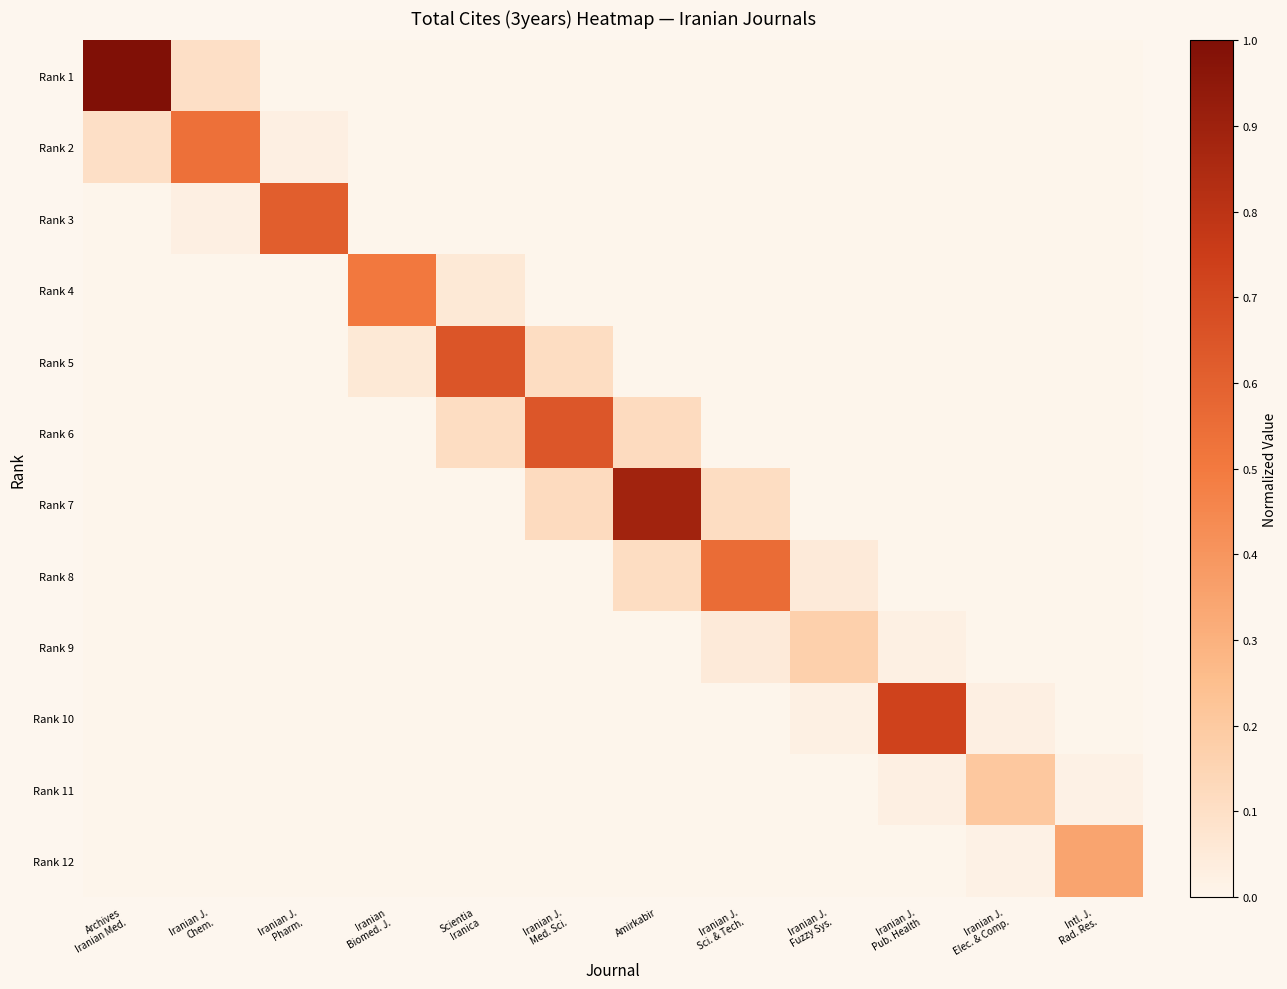

At how many categories does at least one series exceed 0?

12